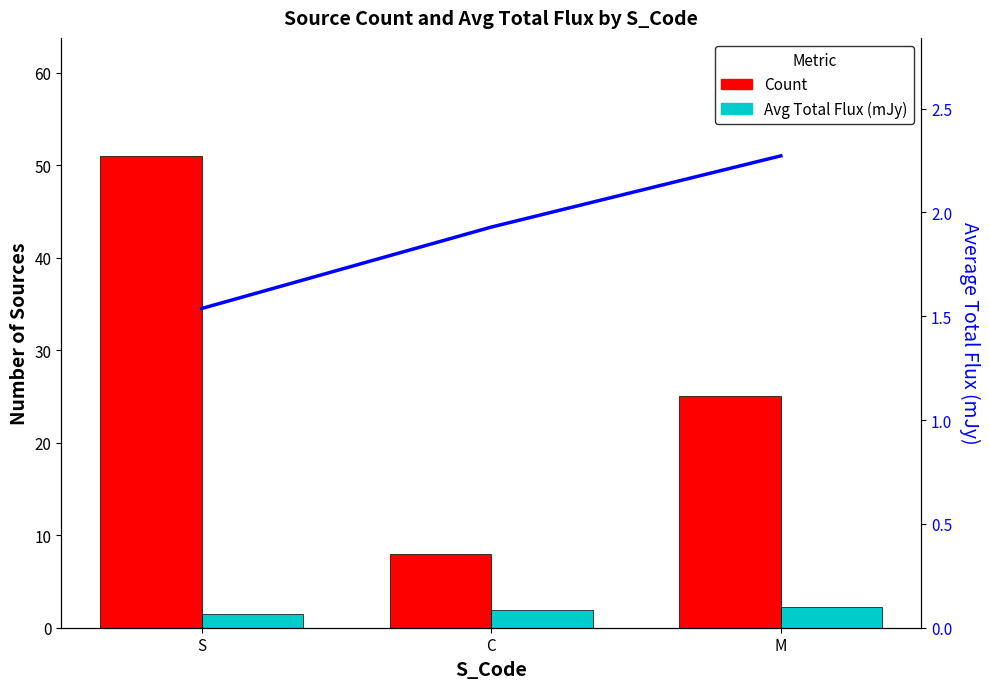

The Avg Total Flux (mJy) line series shows 1.9 at C. True or false?

True